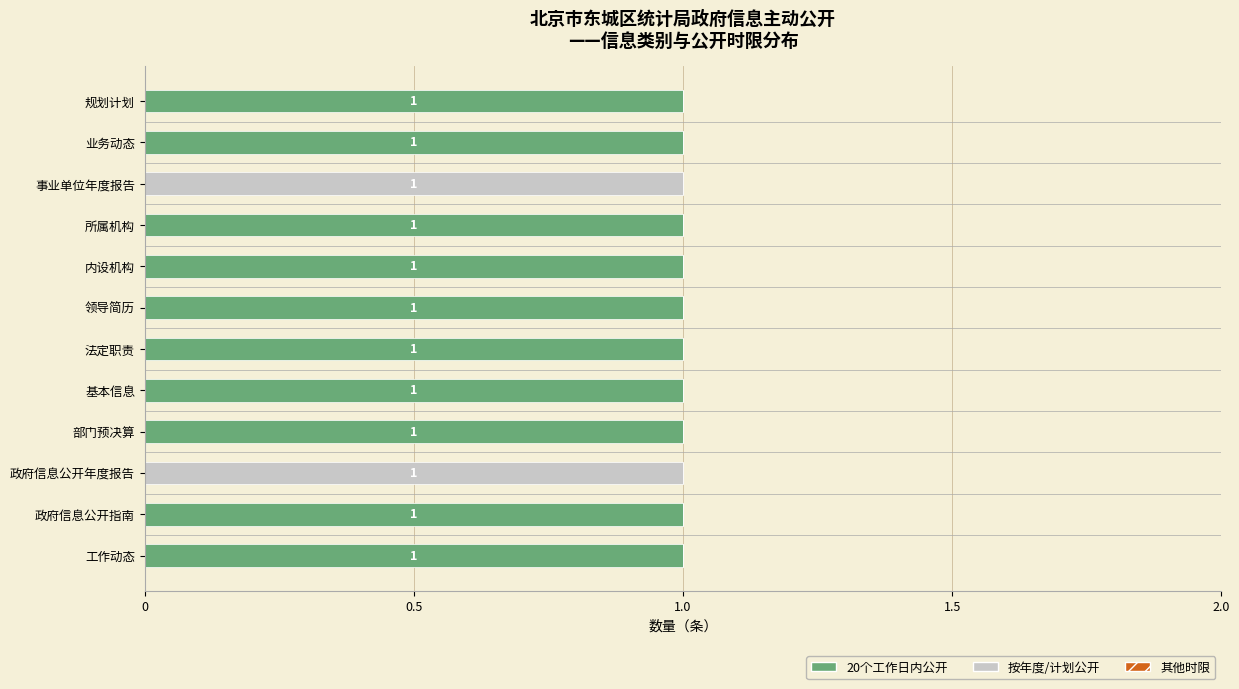

The value of 20个工作日内公开 at 部门预决算 is 1. True or false?

True